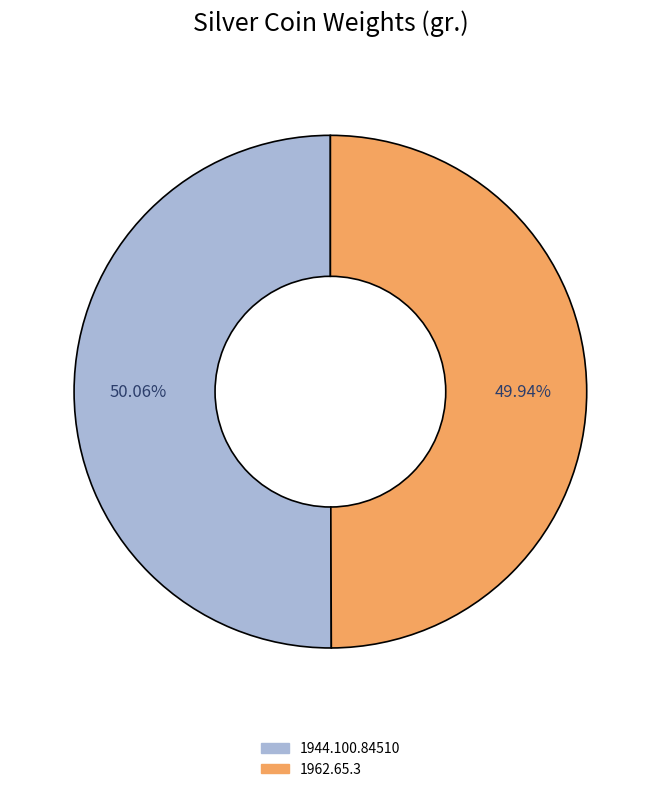

Is the sum of 1944.100.84510 and 1962.65.3 greater than half?

Yes